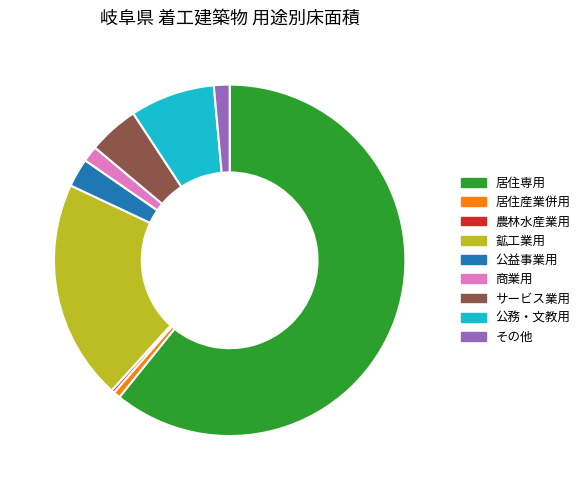

Which slice is the largest?

居住専用